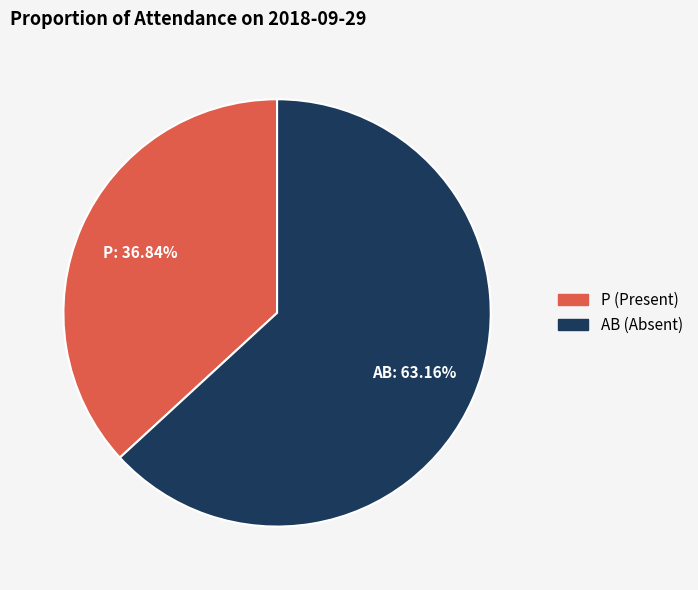

Is it true that P is 49% of the pie?

False